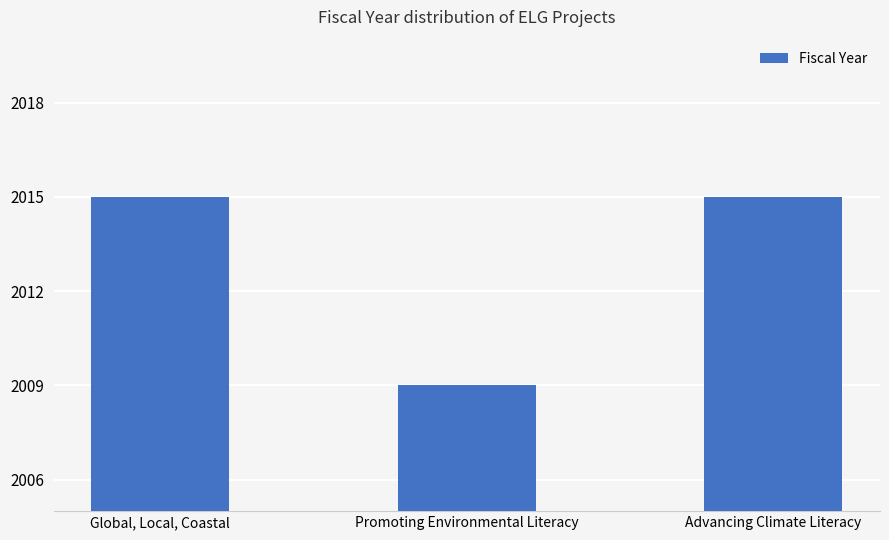

Which category has the lowest value across all series?

Promoting Environmental Literacy